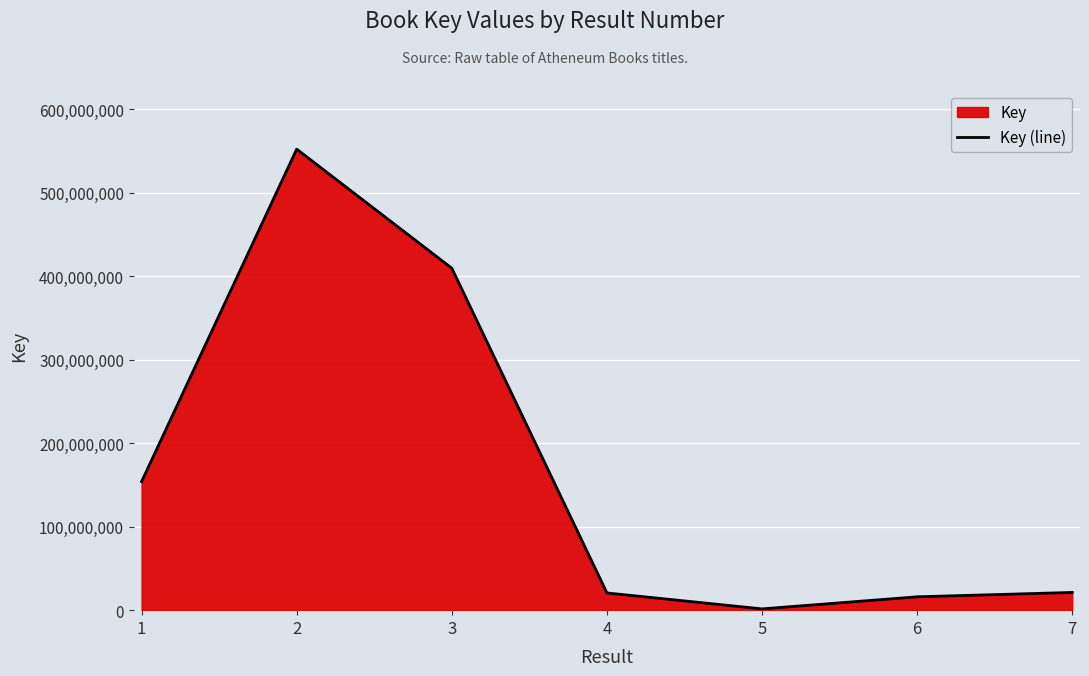

What is the minimum value shown in the chart?

1526601